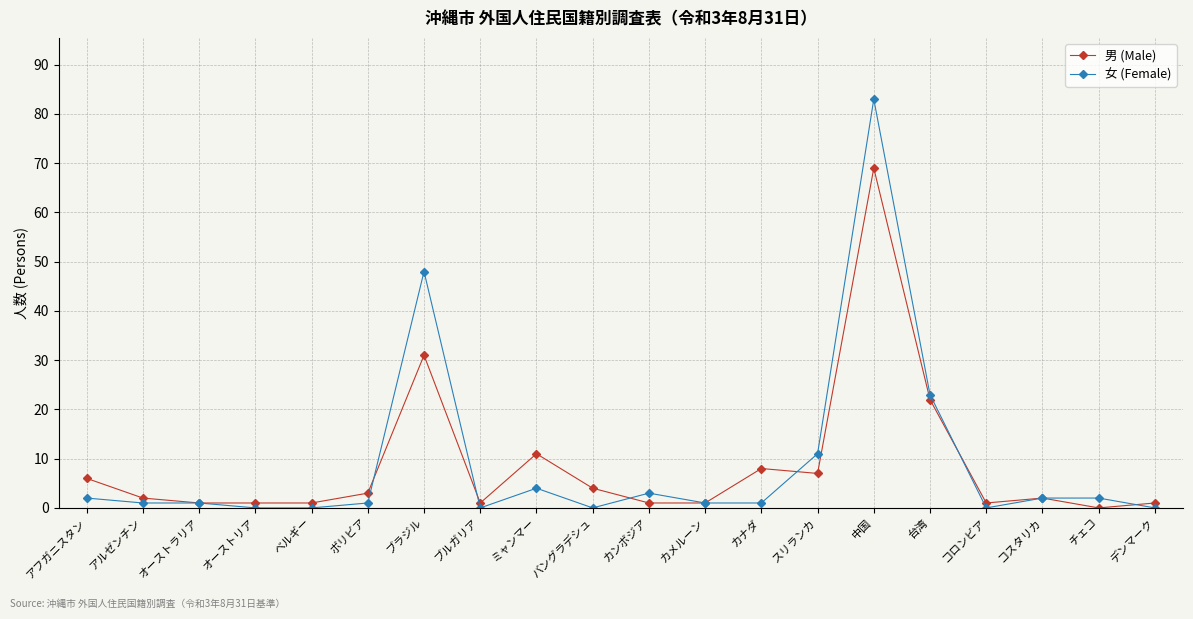

What is the sum of the 男 (Male) values at コスタリカ and アフガニスタン?

8